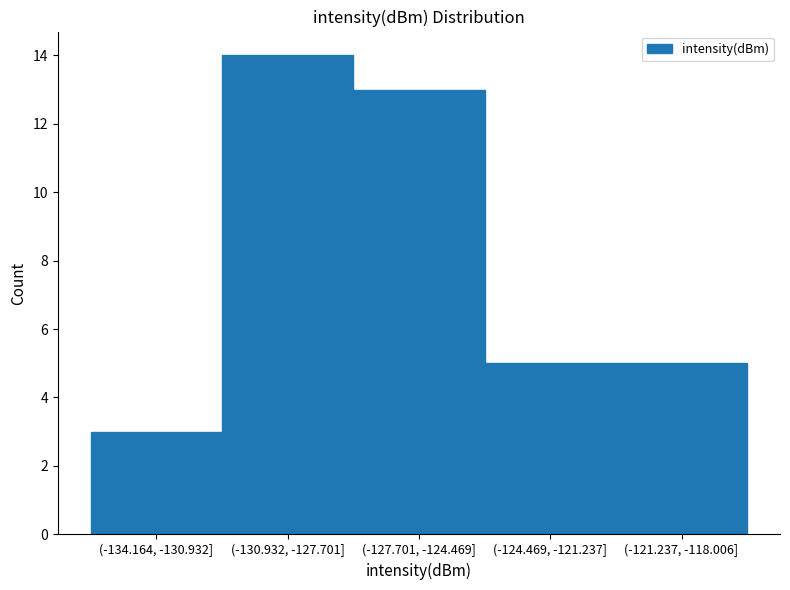

Reading left to right, extract all data points from this chart.

(-134.164, -130.932]=3	(-130.932, -127.701]=14	(-127.701, -124.469]=13	(-124.469, -121.237]=5	(-121.237, -118.006]=5